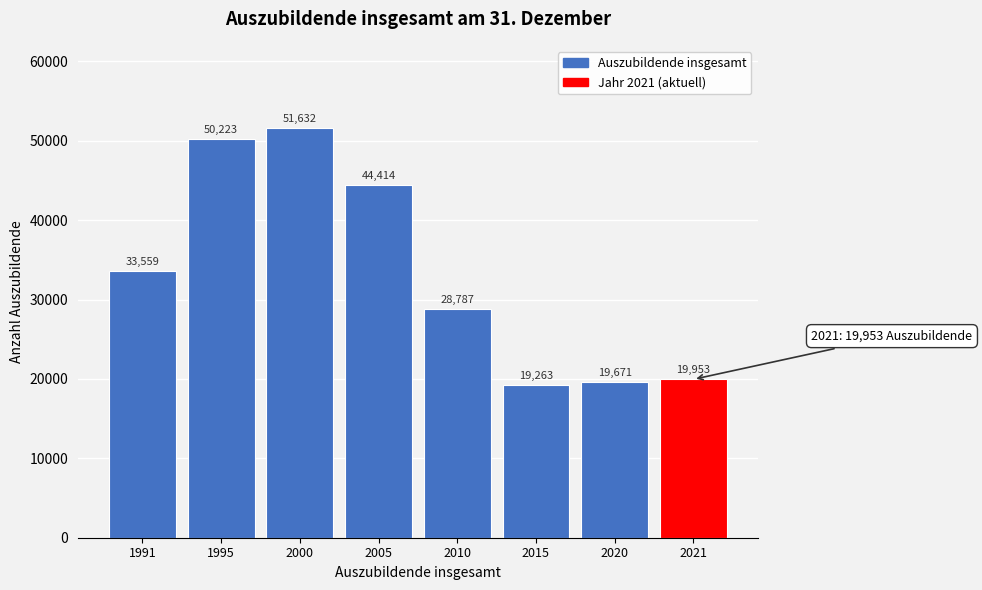

Reading right to left, list all the values displayed in this chart.

19953	19671	19263	28787	44414	51632	50223	33559